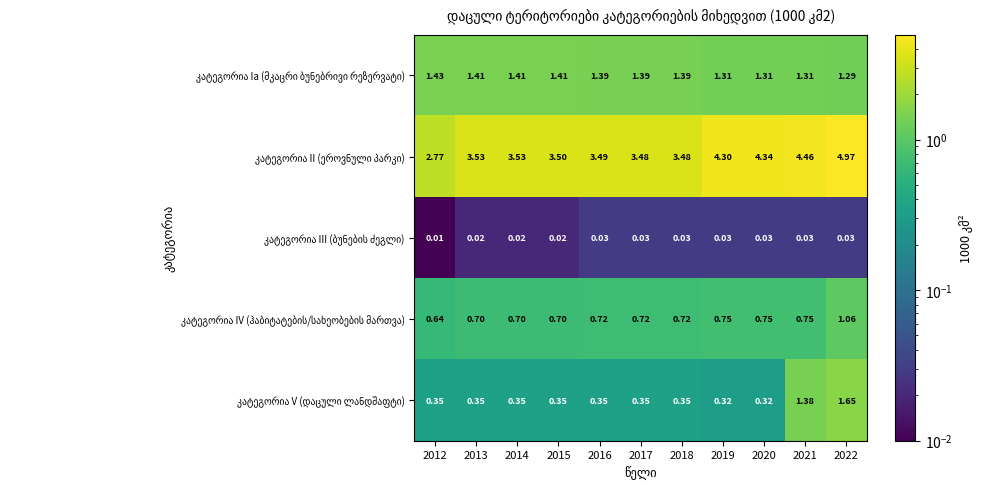

Which category has the lowest value across all series?

2012